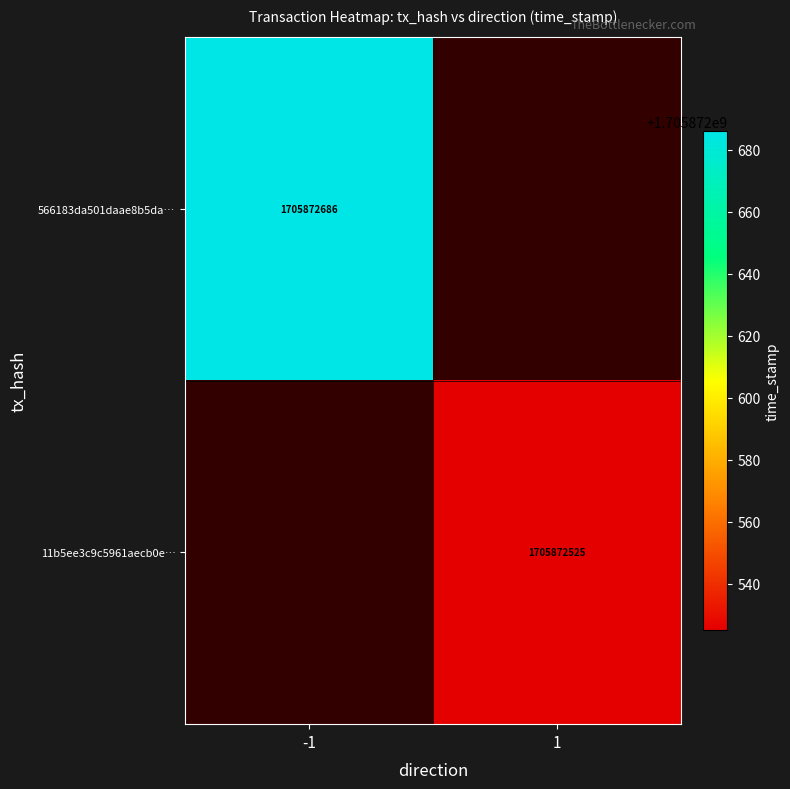

True or false: 566183da501daae8b5da… has a value of 1705872686 at -1.

True